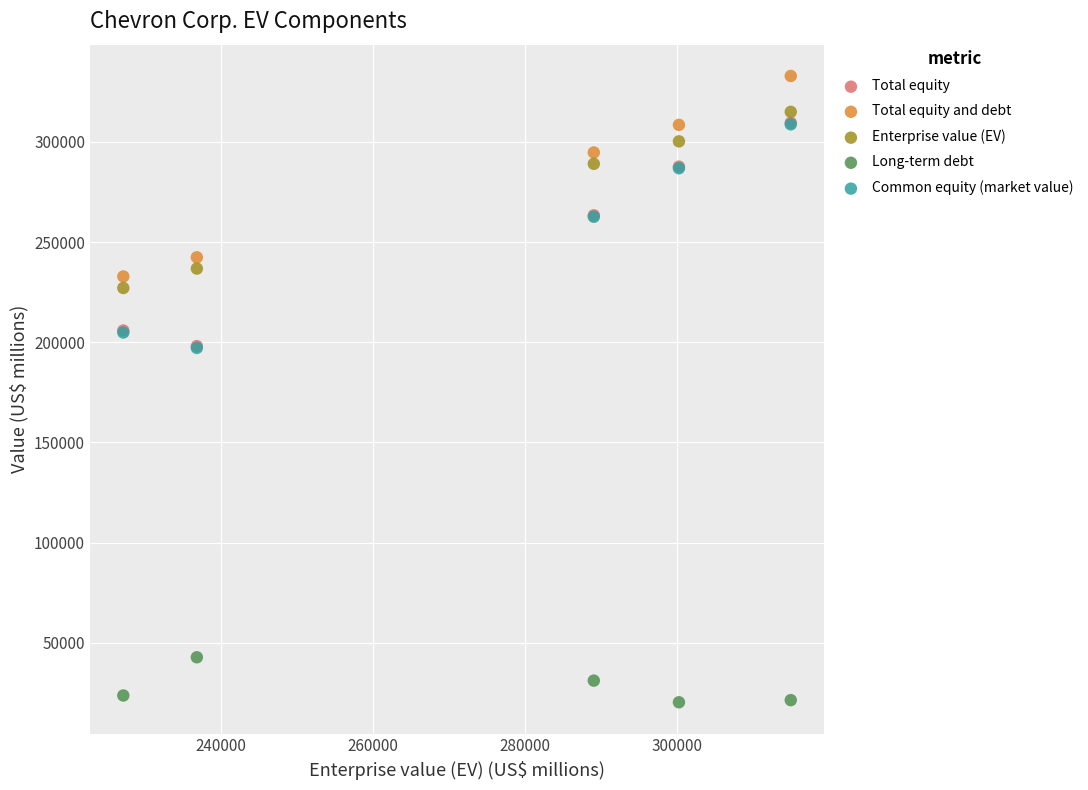

What are all the series names shown in the legend?

Total equity, Total equity and debt, Enterprise value (EV), Long-term debt, Common equity (market value)